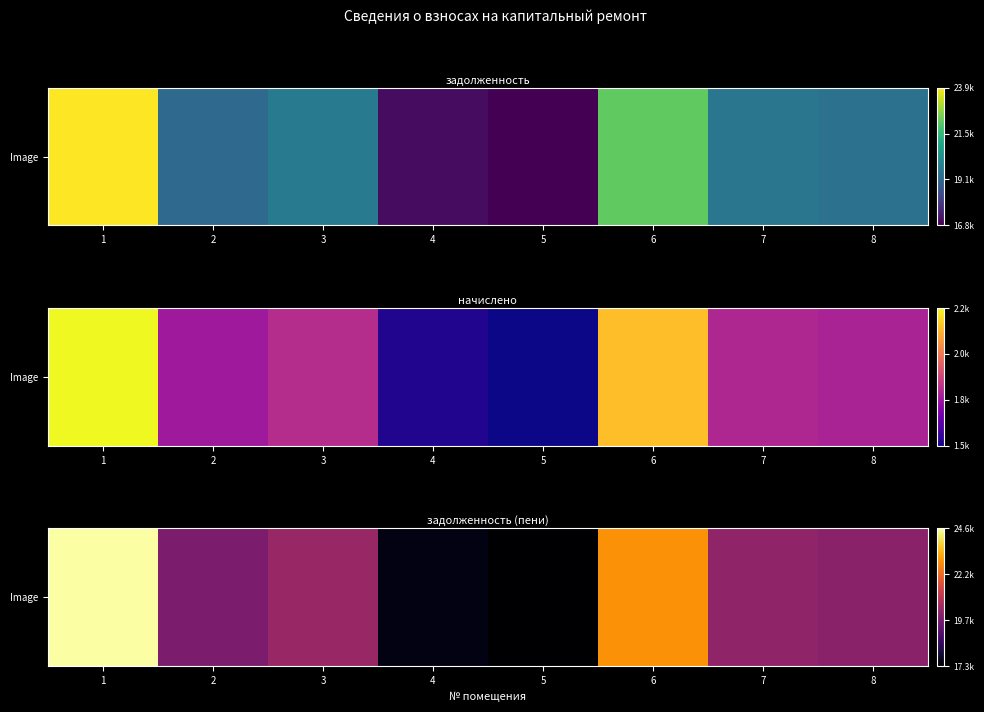

What is the maximum value shown in the chart?

24608.1